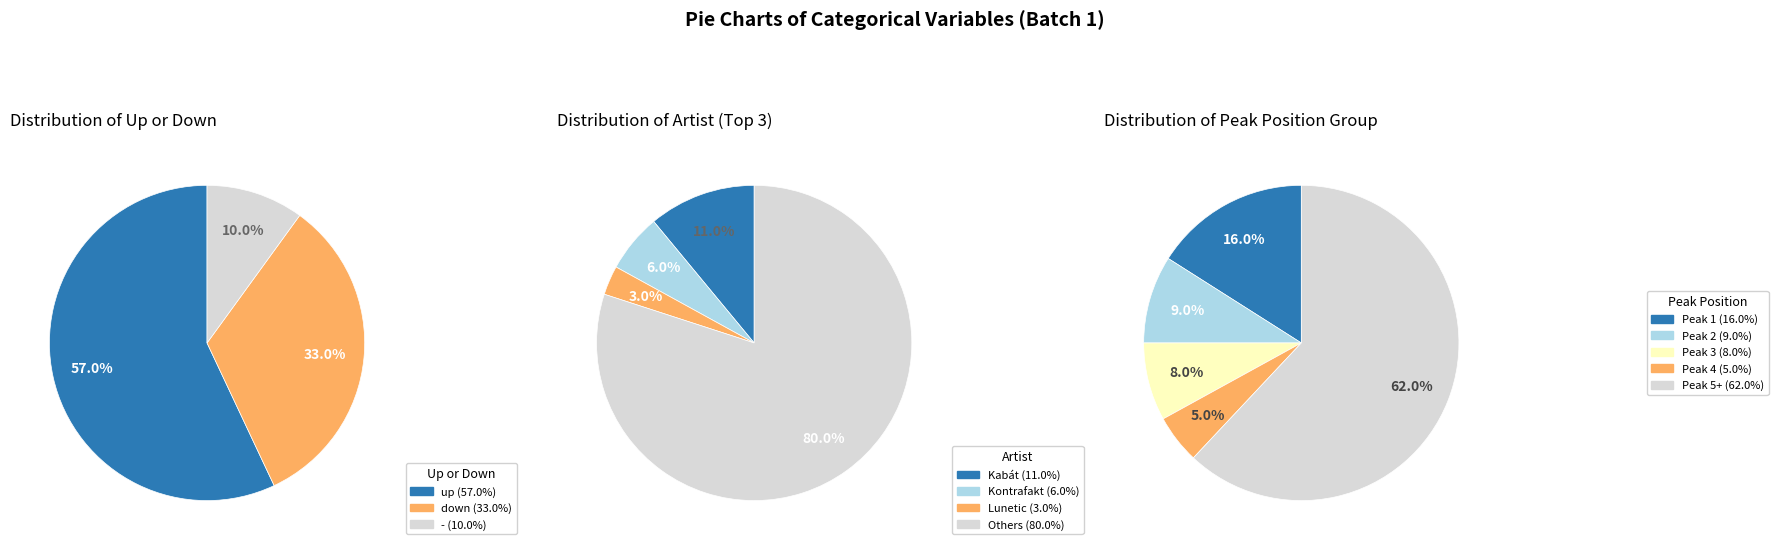

To the nearest percent, what is the difference between the - and down slice percentages?

23%